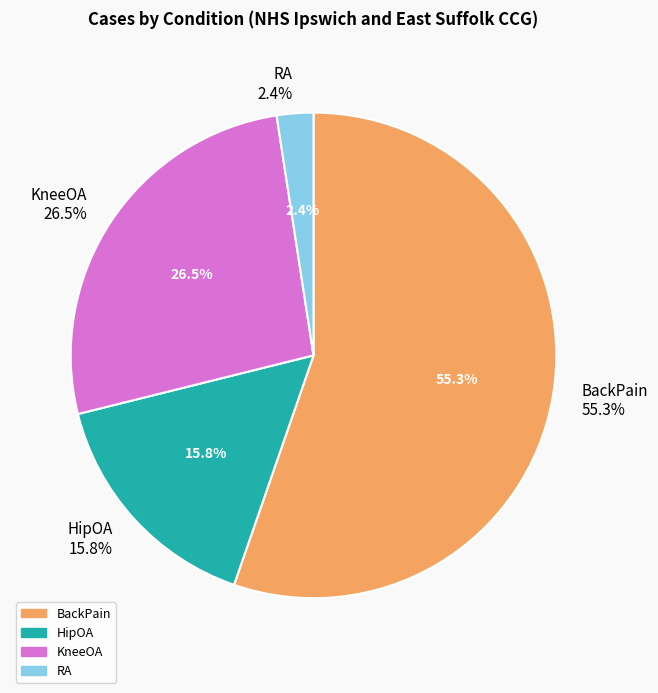

Does HipOA account for over 50% of the chart?

No